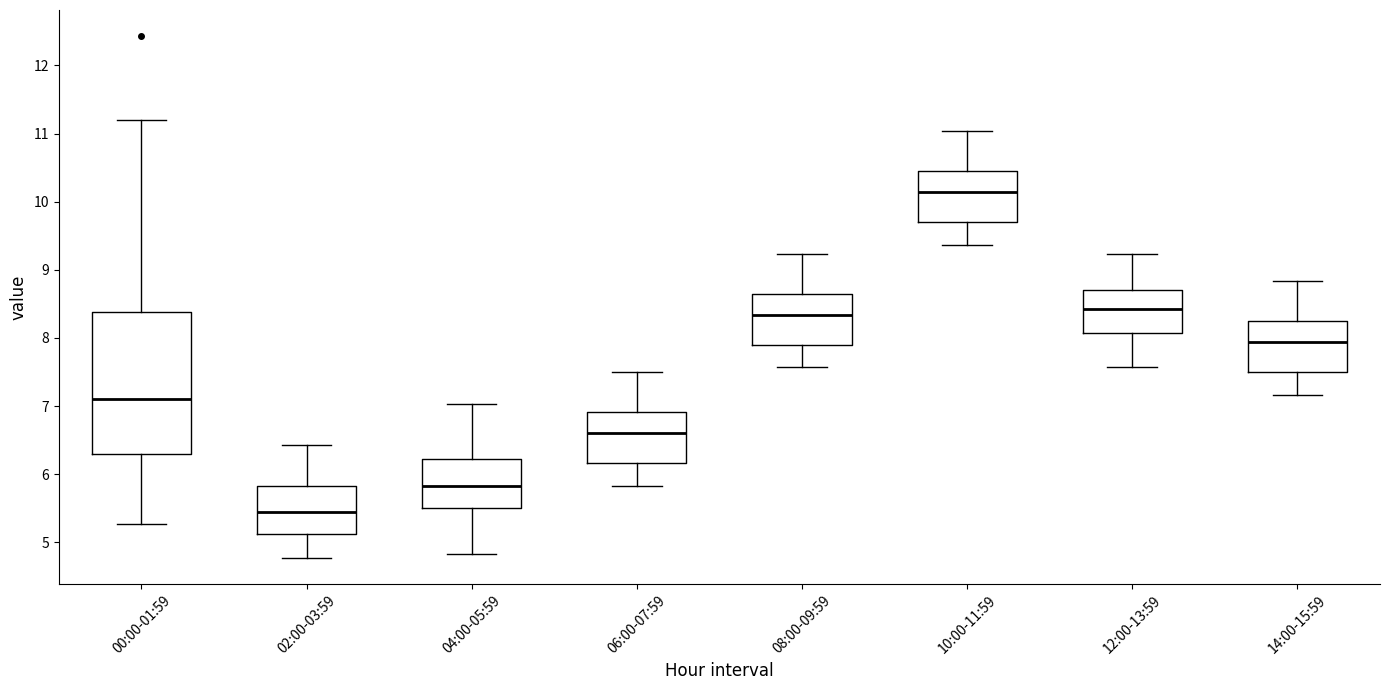

Comparing the boxes themselves (not the whiskers), which one is the tallest?

00:00-01:59